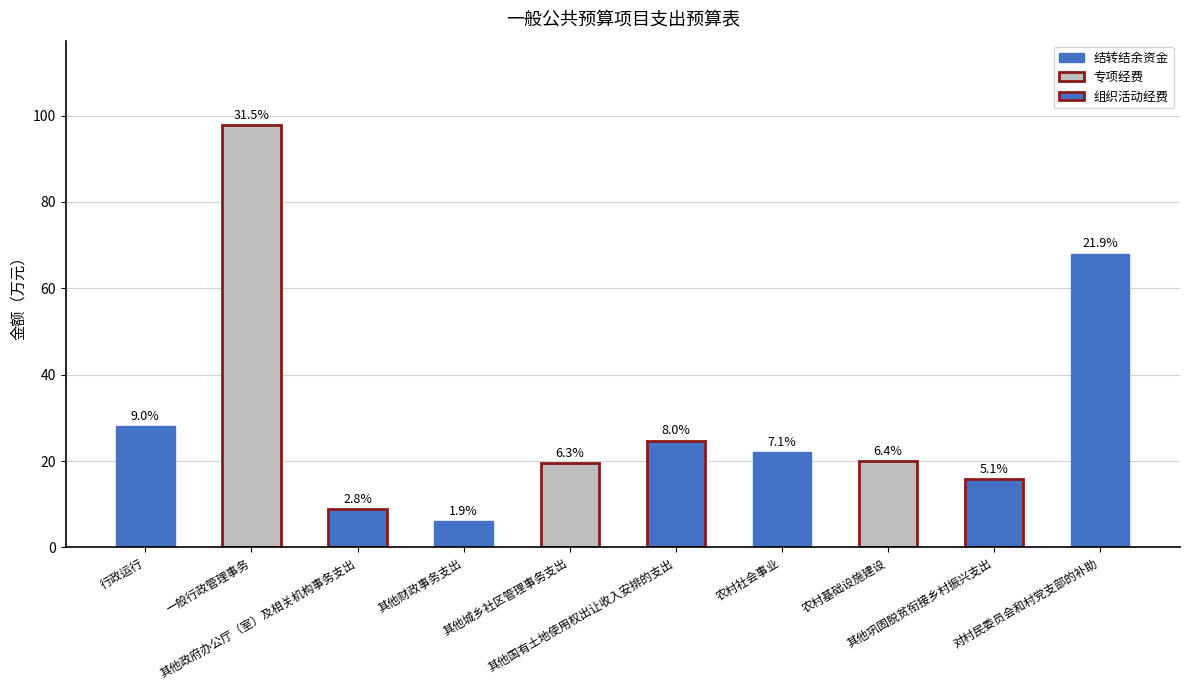

Does the chart contain any negative values?

No